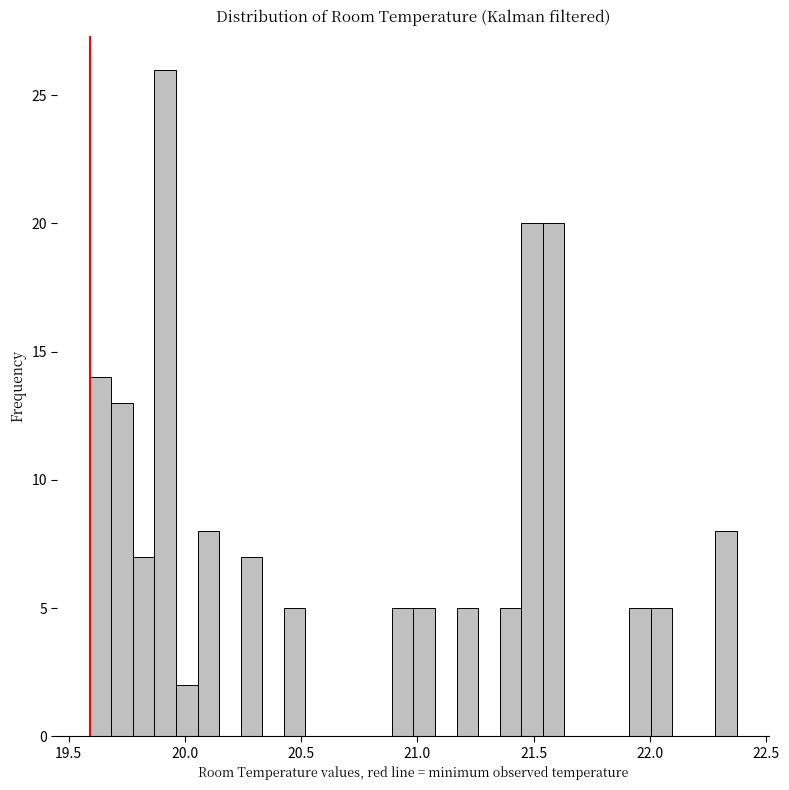

Around what value on the x-axis is the tallest bar? Give the approximate position of its centre, as read against the axis.

19.90